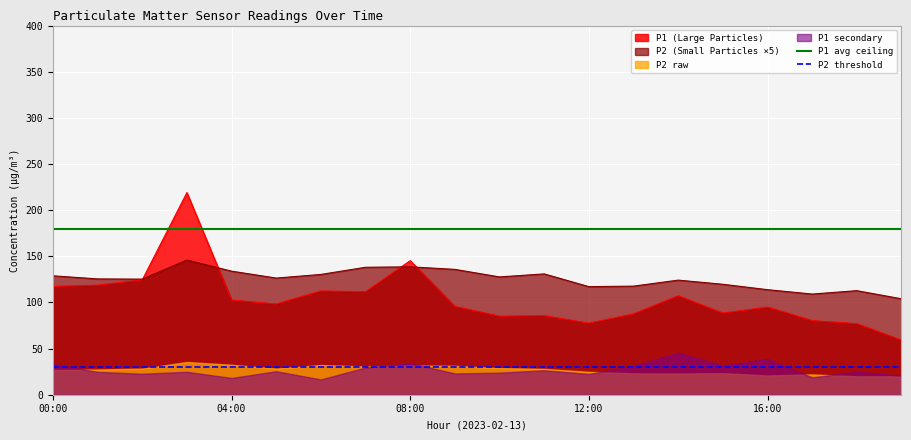

How many categories are shown in the chart?

20